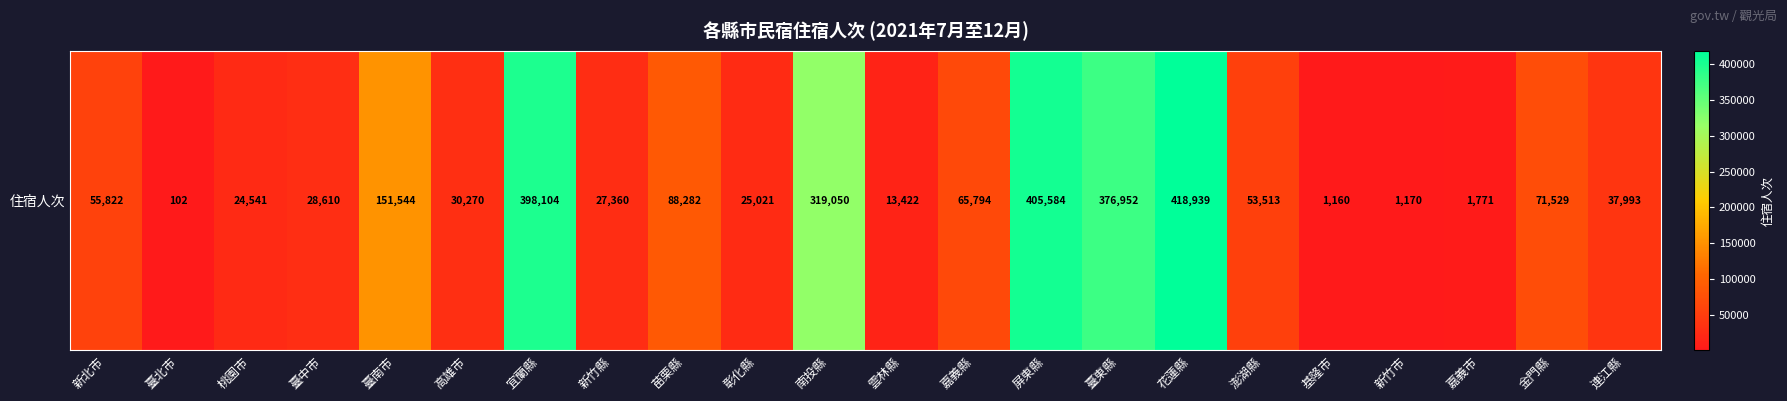

List the labels in order of value, smallest first.

臺北市, 基隆市, 新竹市, 嘉義市, 雲林縣, 桃園市, 彰化縣, 新竹縣, 臺中市, 高雄市, 連江縣, 澎湖縣, 新北市, 嘉義縣, 金門縣, 苗栗縣, 臺南市, 南投縣, 臺東縣, 宜蘭縣, 屏東縣, 花蓮縣